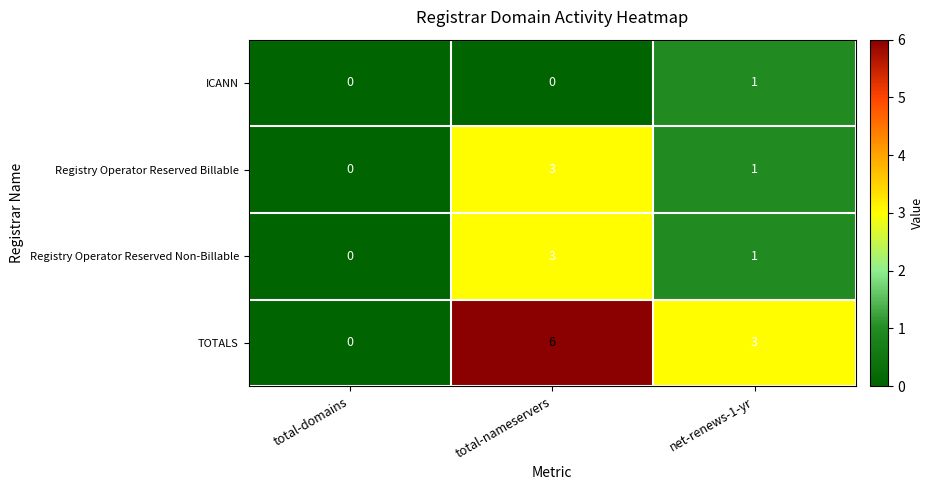

What is the maximum value shown in the chart?

6